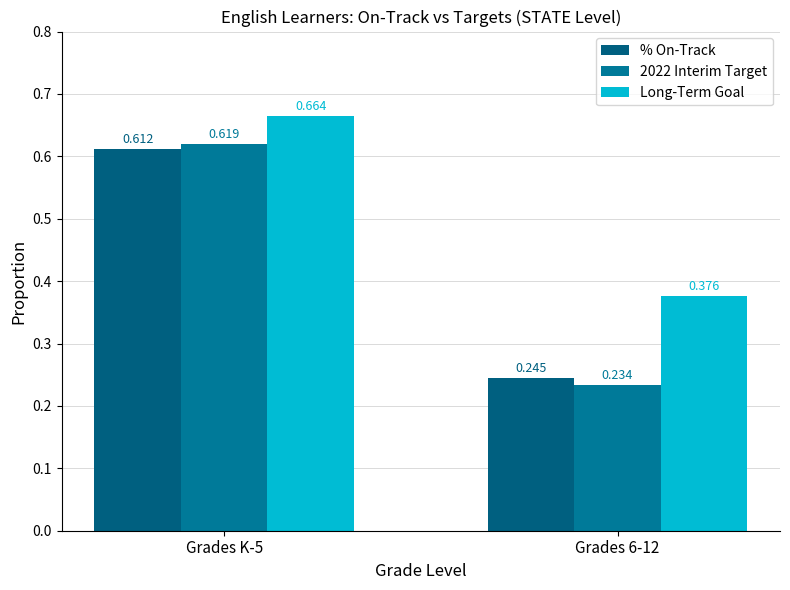

Rank the series at Grades K-5 from lowest to highest value.

% On-Track, 2022 Interim Target, Long-Term Goal